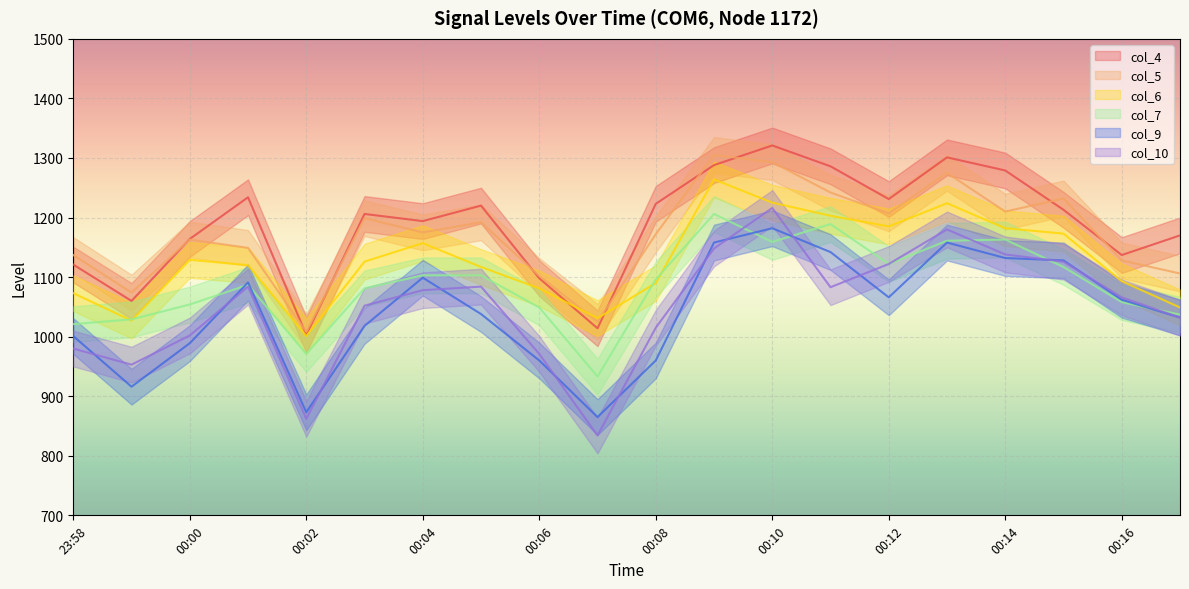

At which category does the chart reach its peak across all series?

00:10